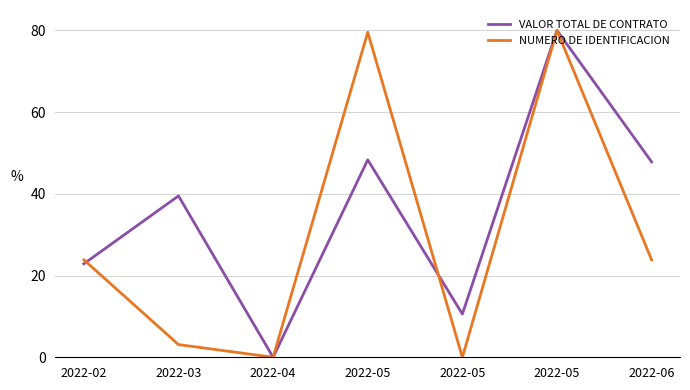

The NUMERO DE IDENTIFICACION series shows 3.1 at 2022-03. True or false?

True